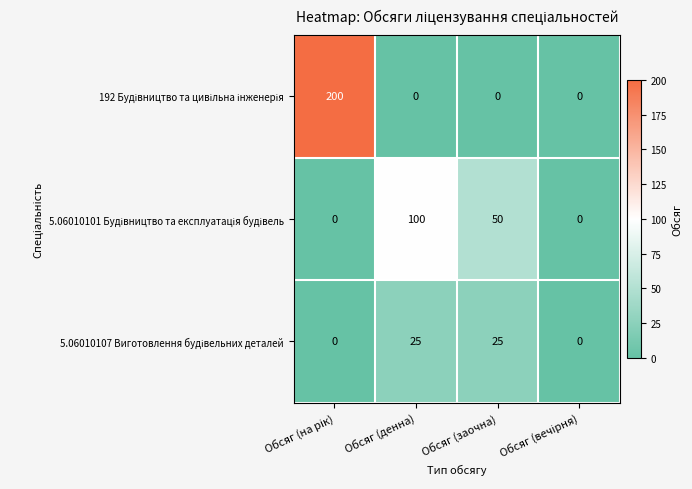

What is the greatest value displayed?

200